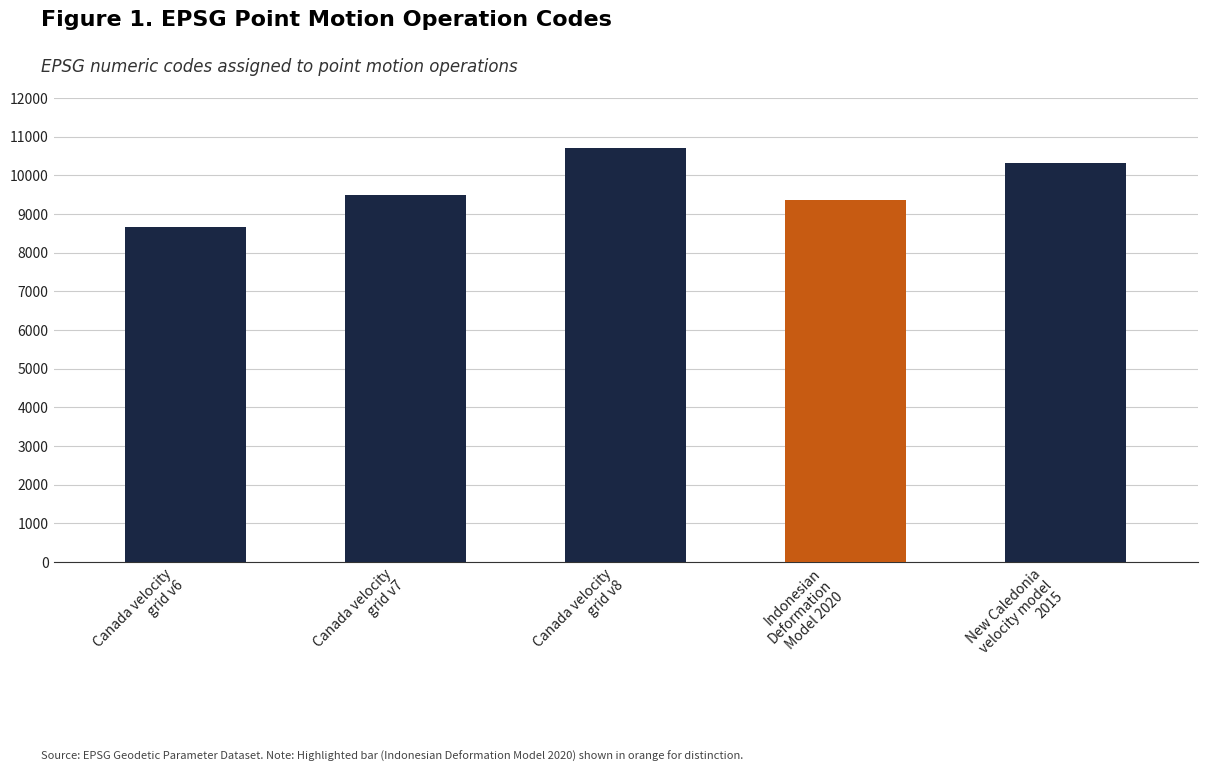

What is the value of the 3rd bar from the left?

10707